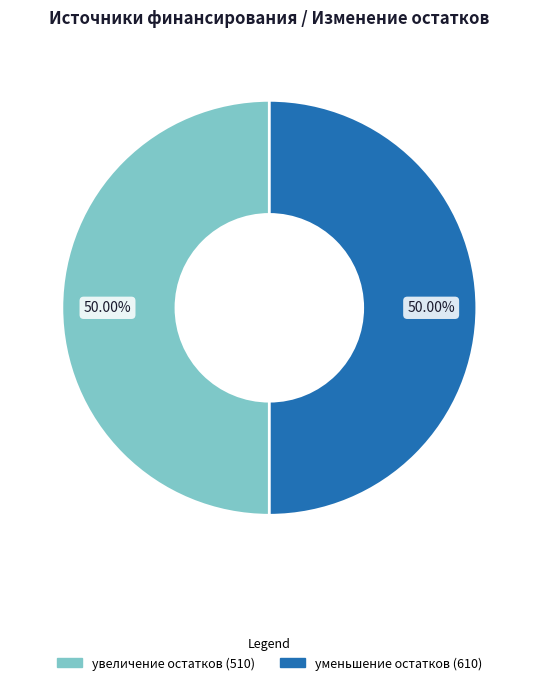

How many segments does this pie chart have?

2